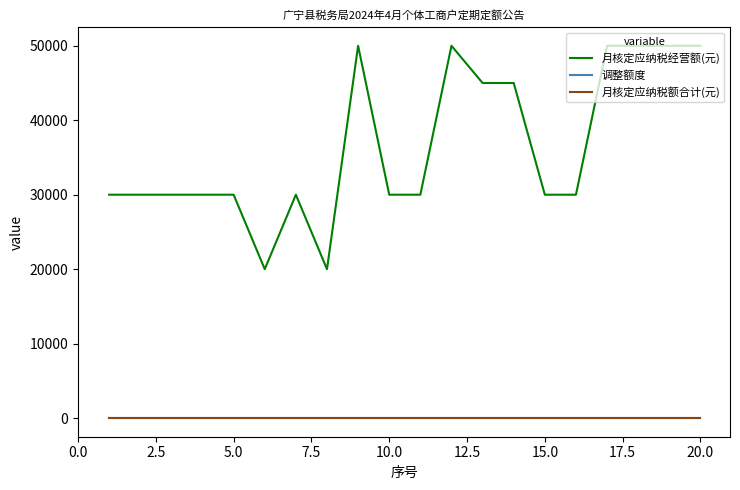

Reading right to left, what are all the values shown in this chart?

月核定应纳税经营额(元): 50000	50000	50000	50000	30000	30000	45000	45000	50000	30000	30000	50000	20000	30000	20000	30000	30000	30000	30000	30000
调整额度: 0	0	0	0	0	0	0	0	0	0	0	0	0	0	0	0	0	0	0	0
月核定应纳税额合计(元): 0	0	0	0	0	0	0	0	0	0	0	0	0	0	0	0	0	0	0	0